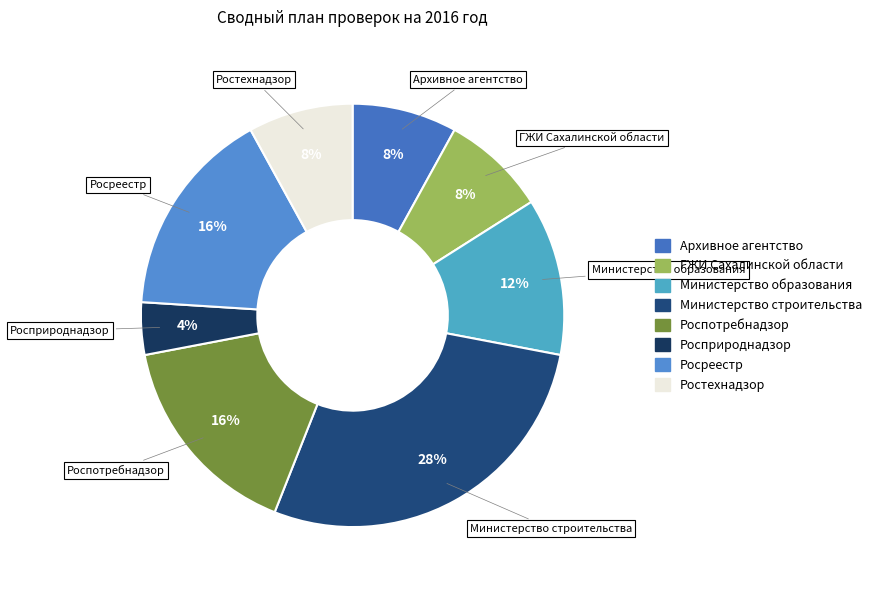

Which slice is the smallest?

Росприроднадзор